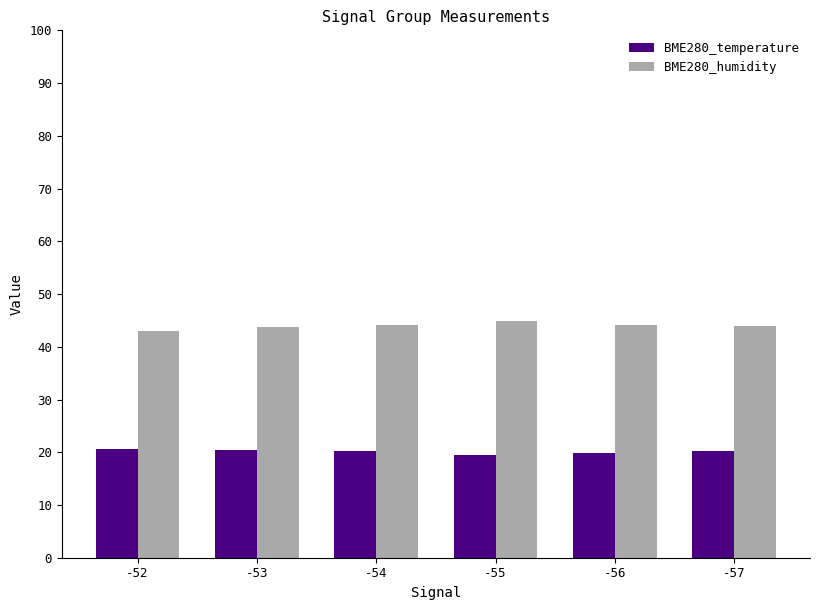

What is the smallest value displayed?

19.6